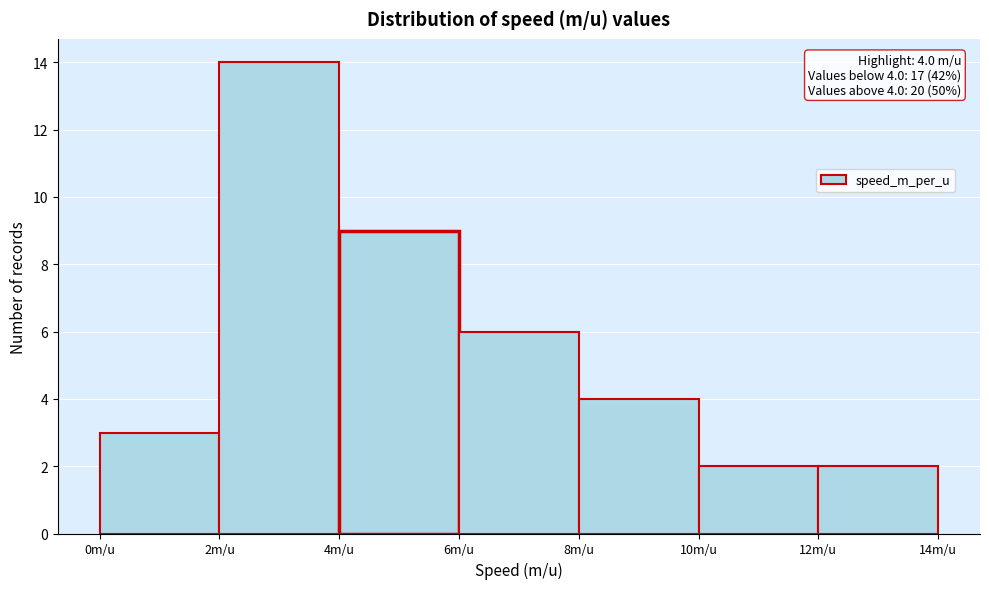

Which range on the x-axis has the tallest bar?

2 to 4